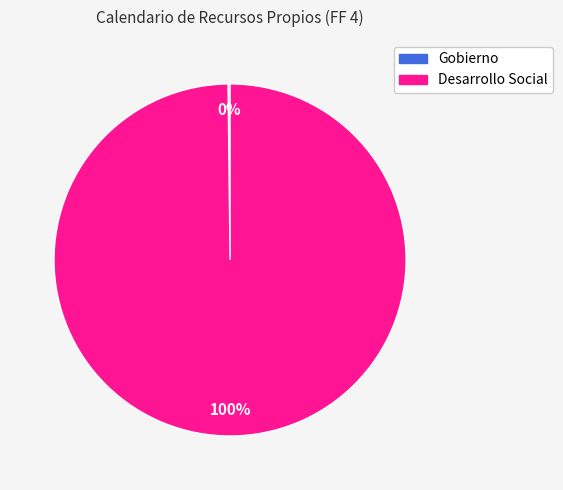

The Desarrollo Social slice represents 89% of the pie. True or false?

False